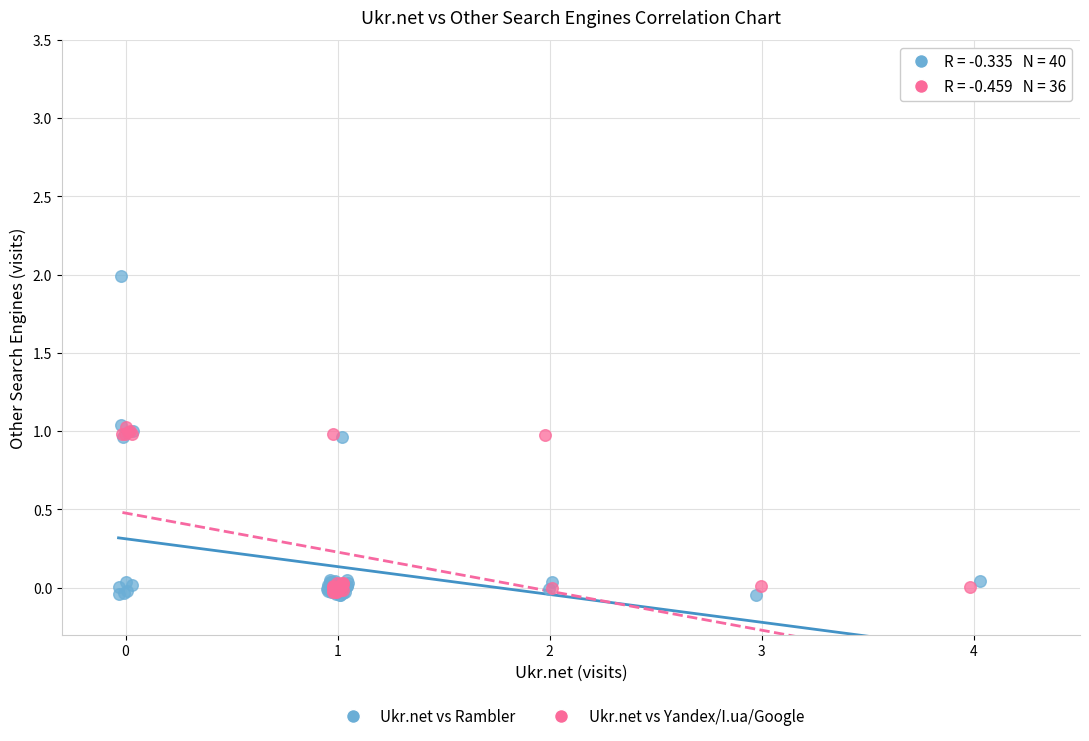

What are all the series names shown in the legend?

Ukr.net vs Rambler, Ukr.net vs Yandex/I.ua/Google